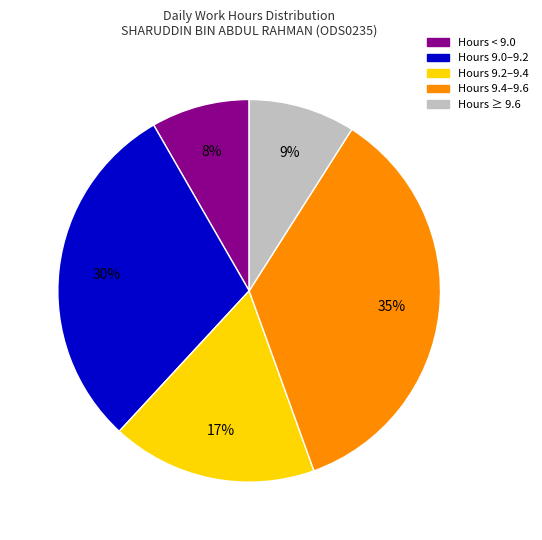

To the nearest percent, what portion does Hours 9.2–9.4 represent?

17%